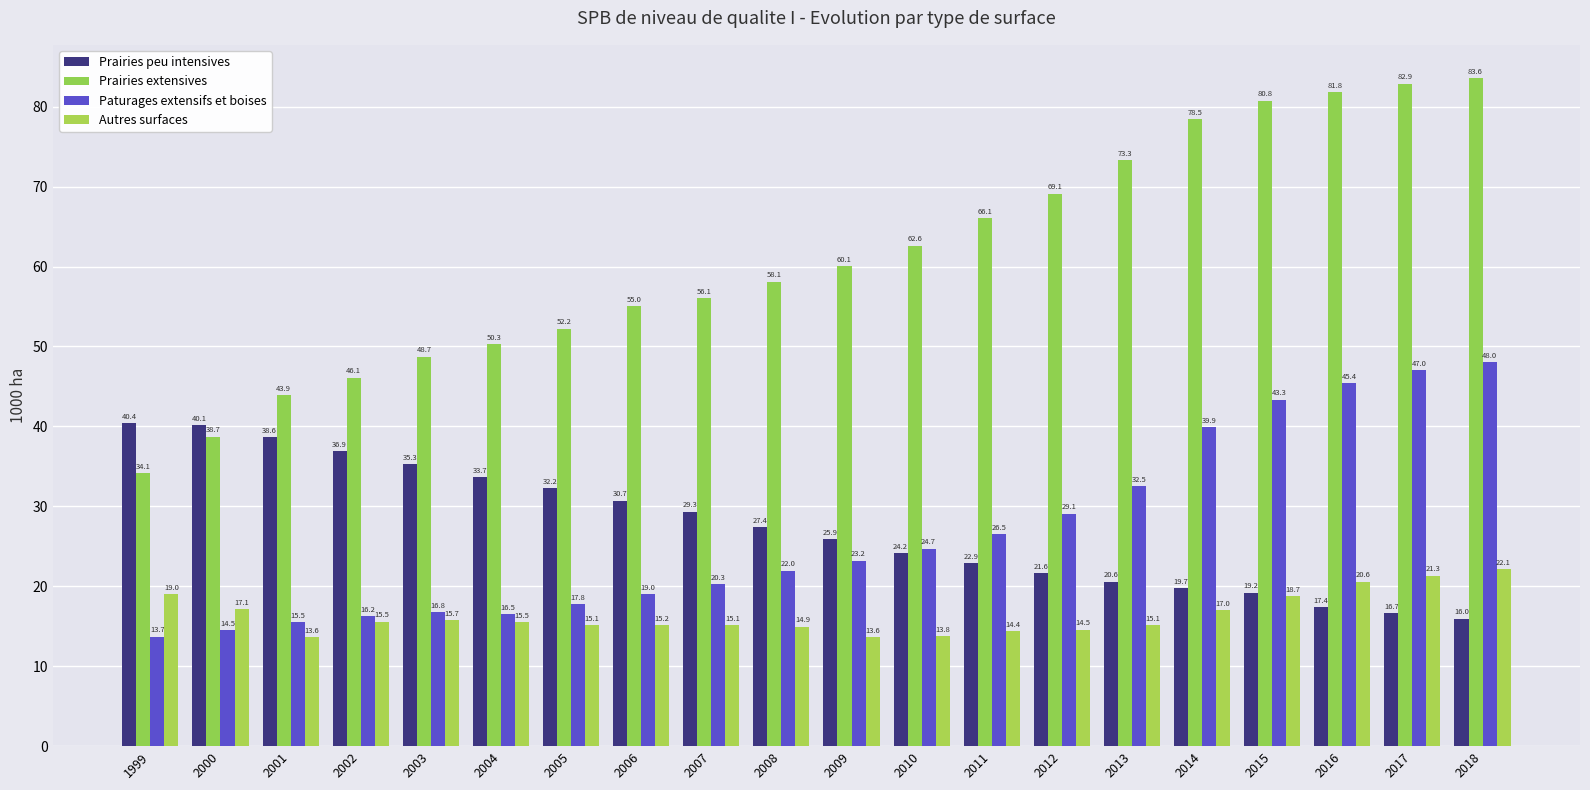

Are the bars grouped side by side (vs. stacked)?

Yes